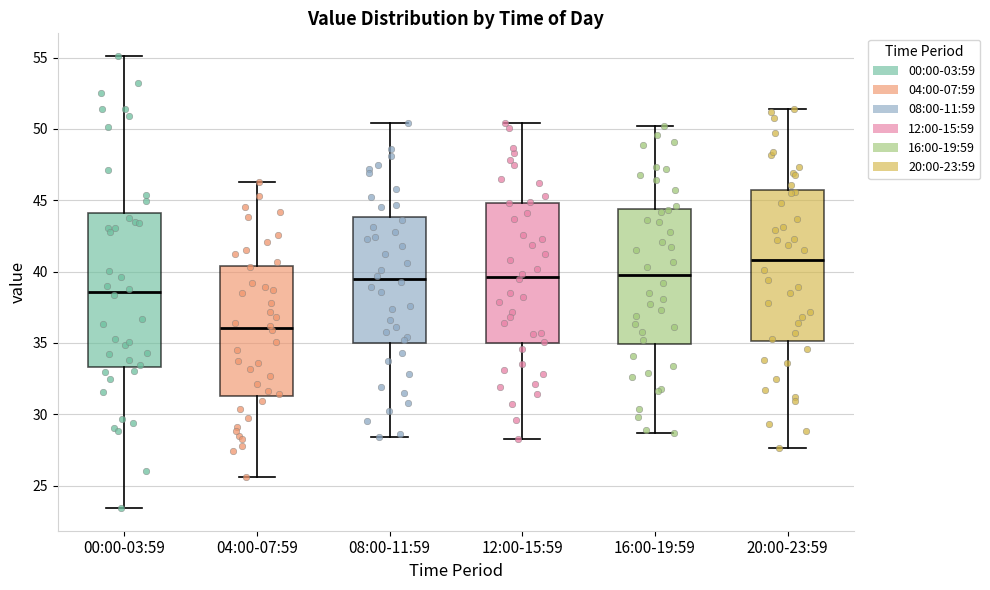

Which box has the highest median line?

20:00-23:59